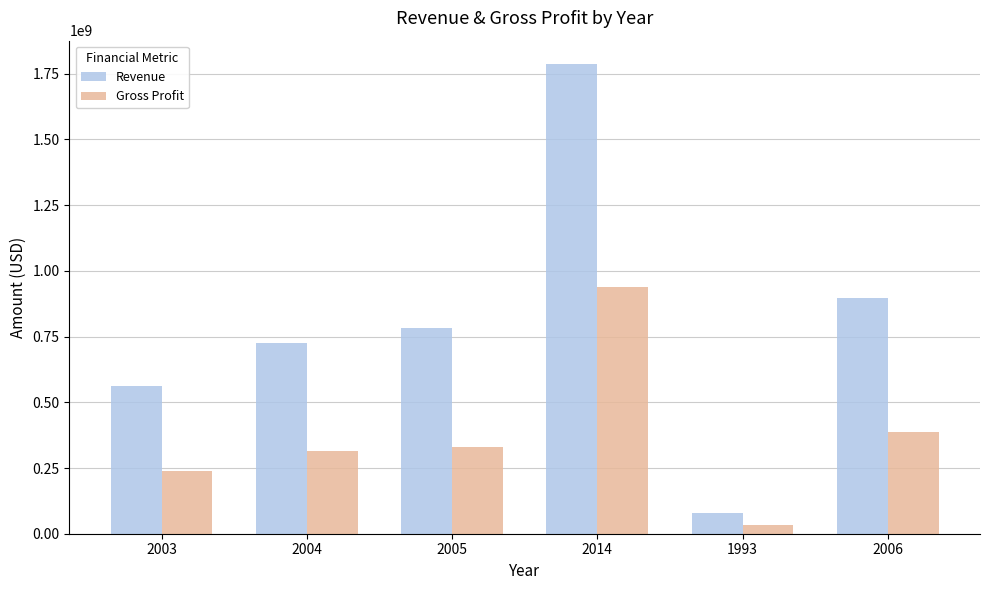

Reading left to right, list all the values displayed in this chart.

Revenue: 560911000	725495000	781683000	1786400000	79500000	897230000
Gross Profit: 237099000	314275000	329632000	937000000	33900000	387283000